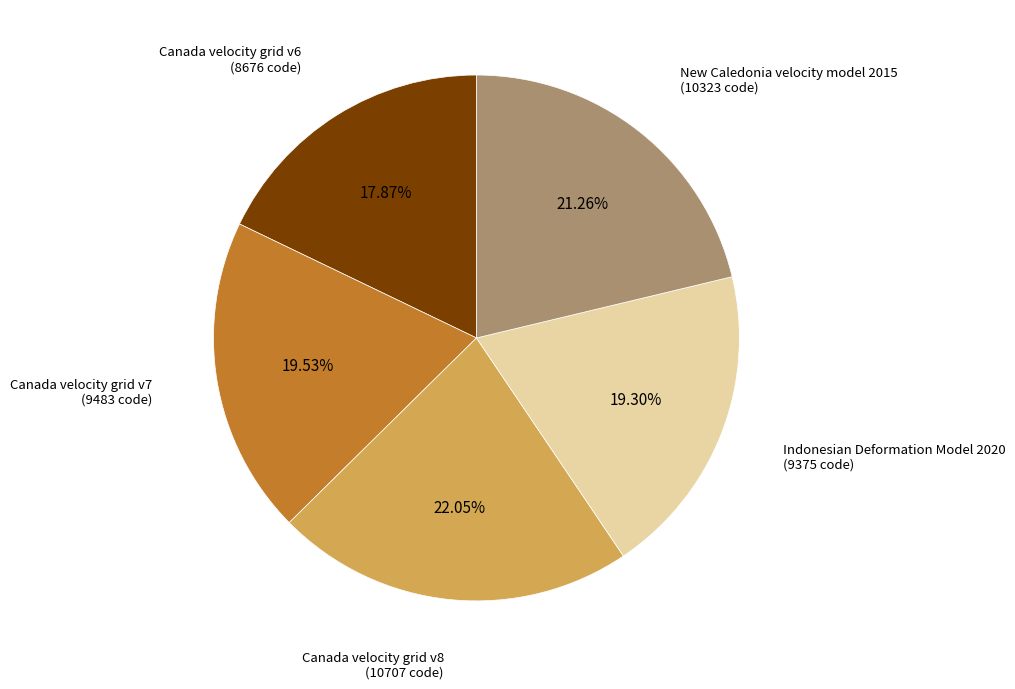

Does Canada velocity grid v8 account for over 50% of the chart?

No